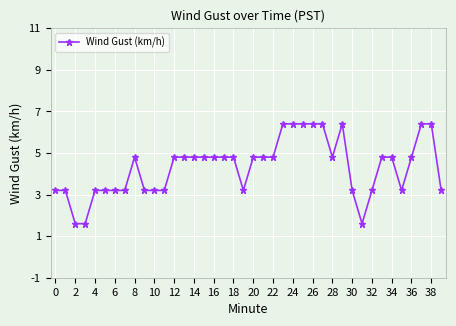

What is the sum of all values?

172.8